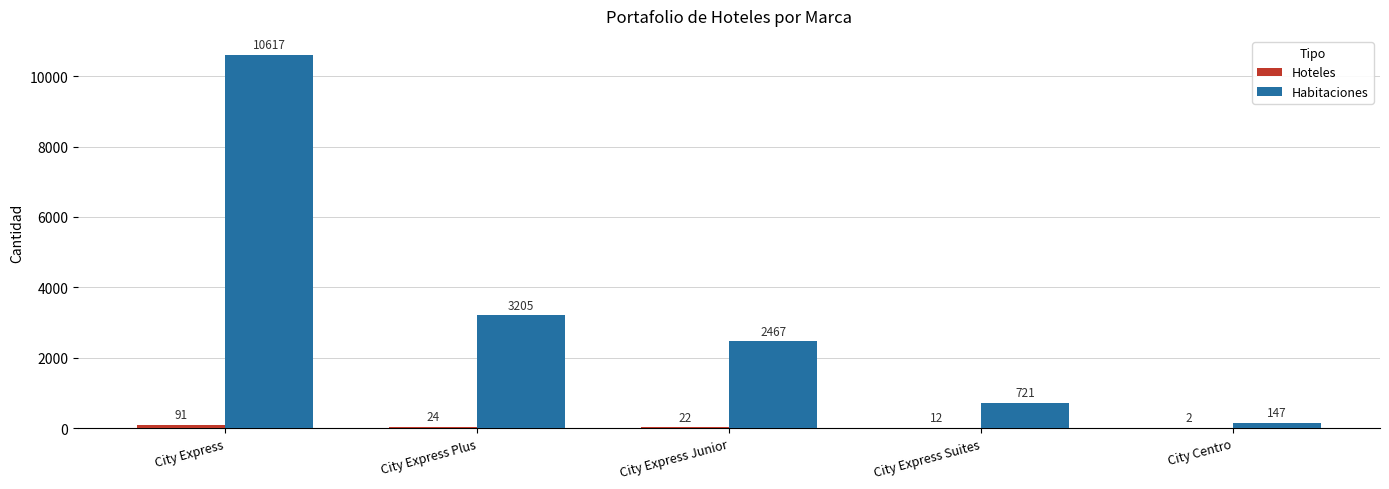

Which series has the largest total across all categories?

Habitaciones